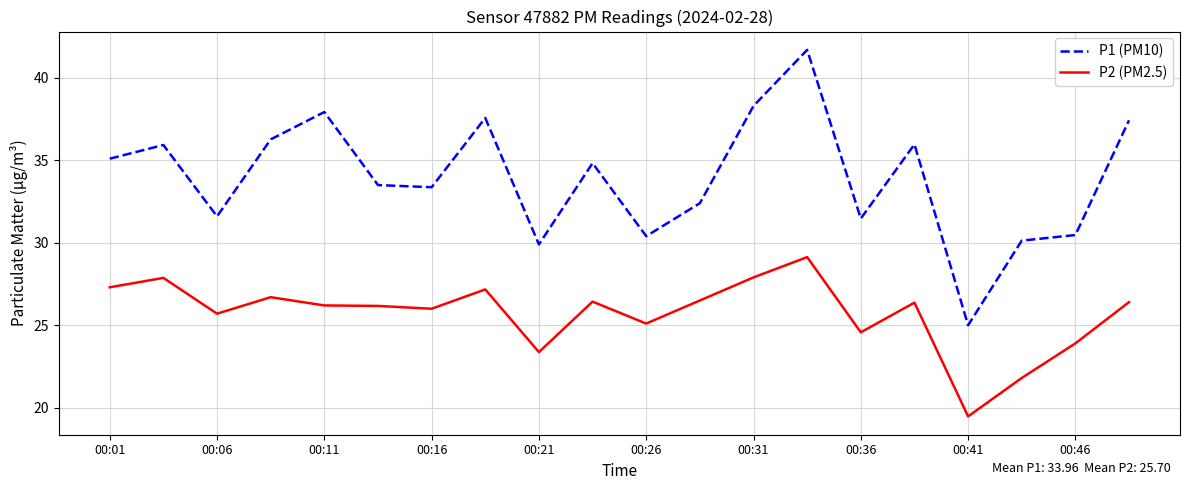

True or false: P1 (PM10) and P2 (PM2.5) intersect in this chart.

False